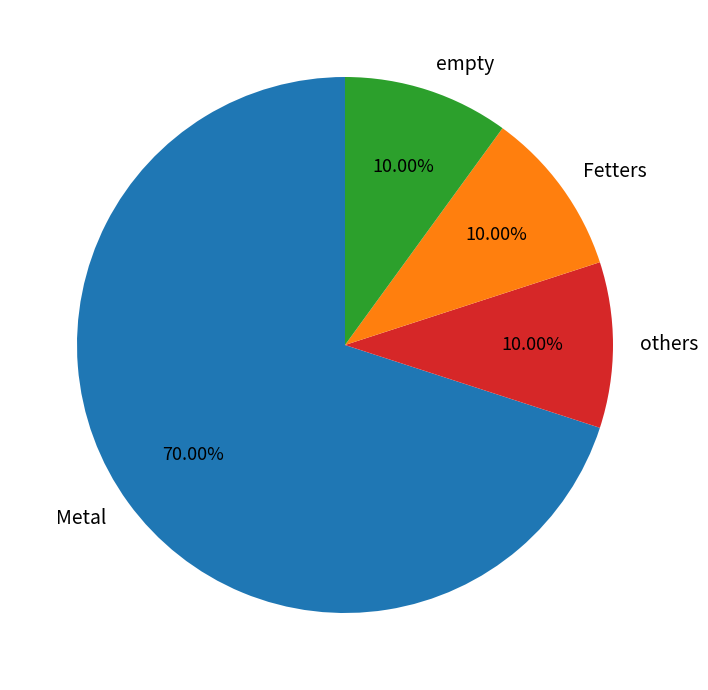

To the nearest percent, what is the average slice percentage?

25%